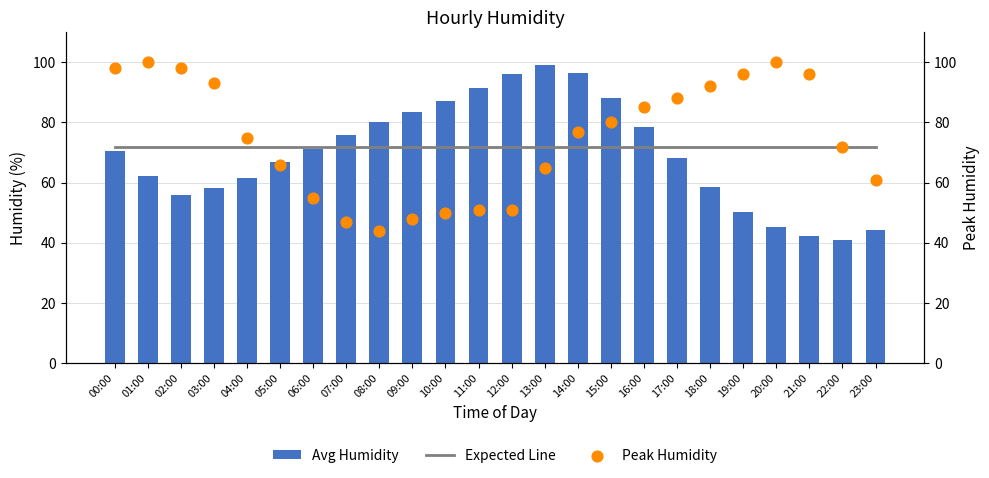

What is the total value across all series at 11:00?

214.5